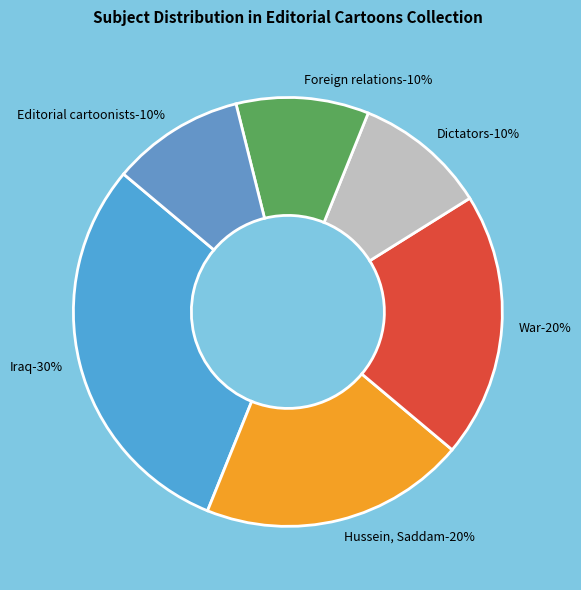

How many slices are in this pie chart?

6